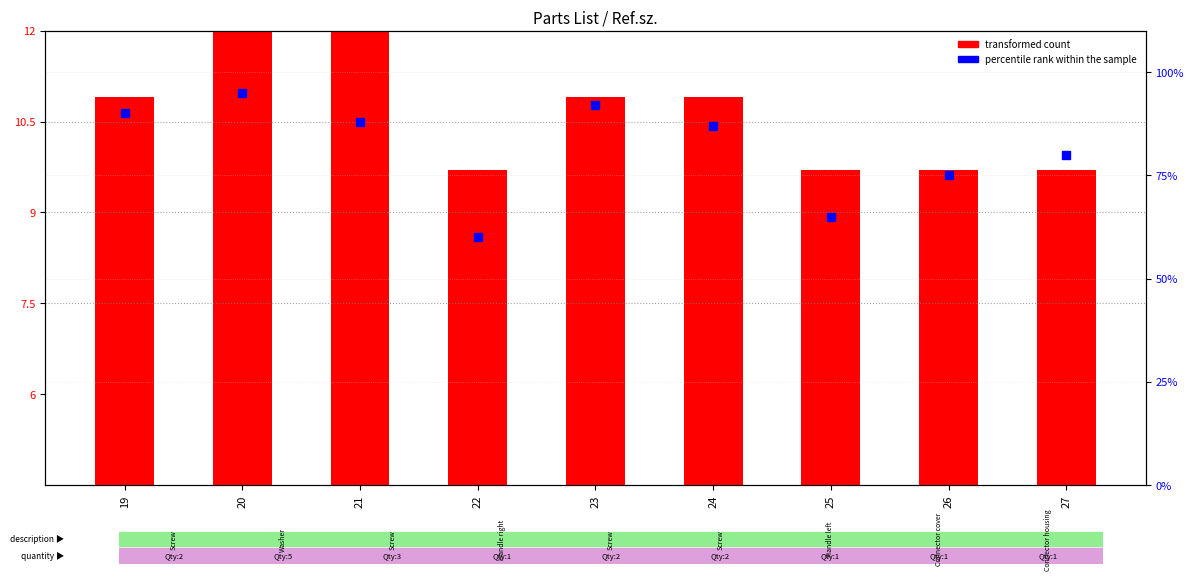

Which series has the largest total across all categories?

percentile rank within the sample